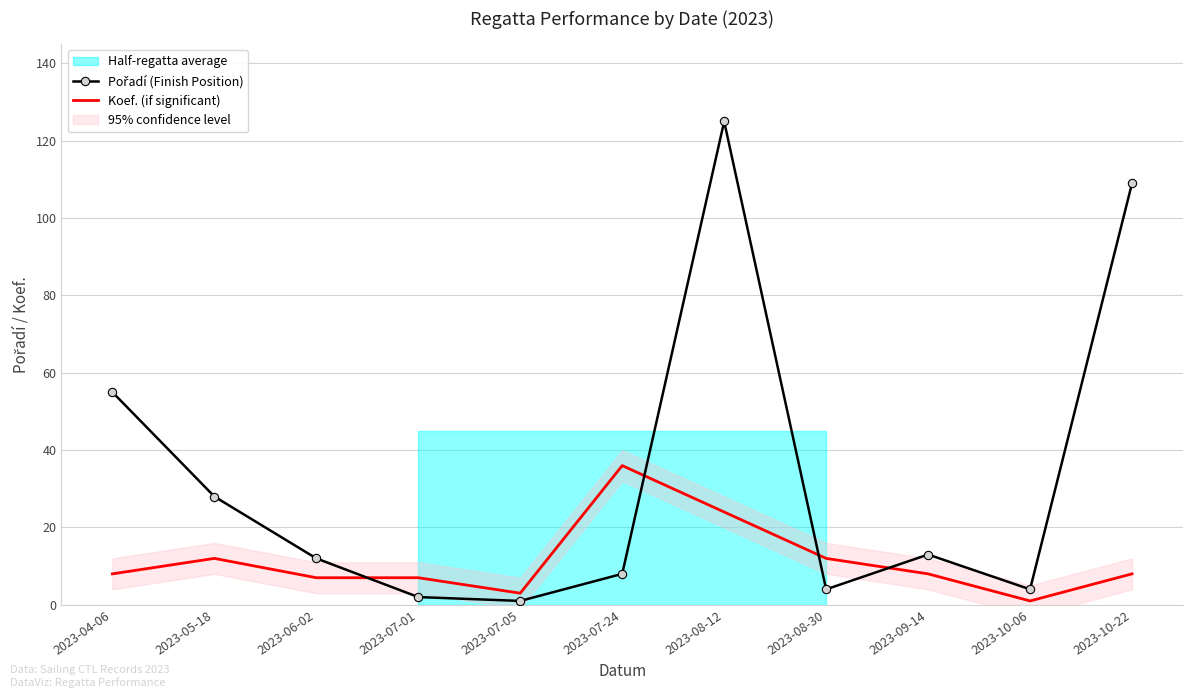

How many interior local peaks does the Pořadí (Finish Position) series have?

2